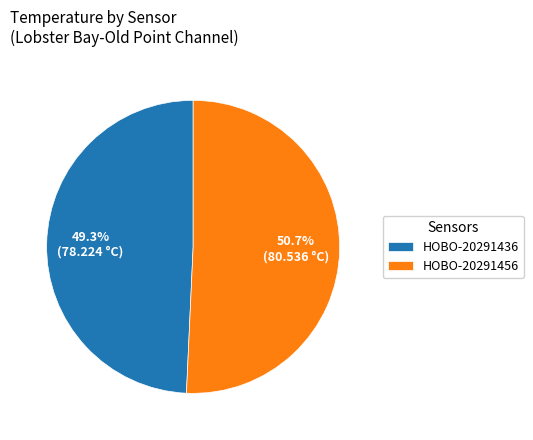

Rank the categories by value from lowest to highest.

HOBO-20291436, HOBO-20291456